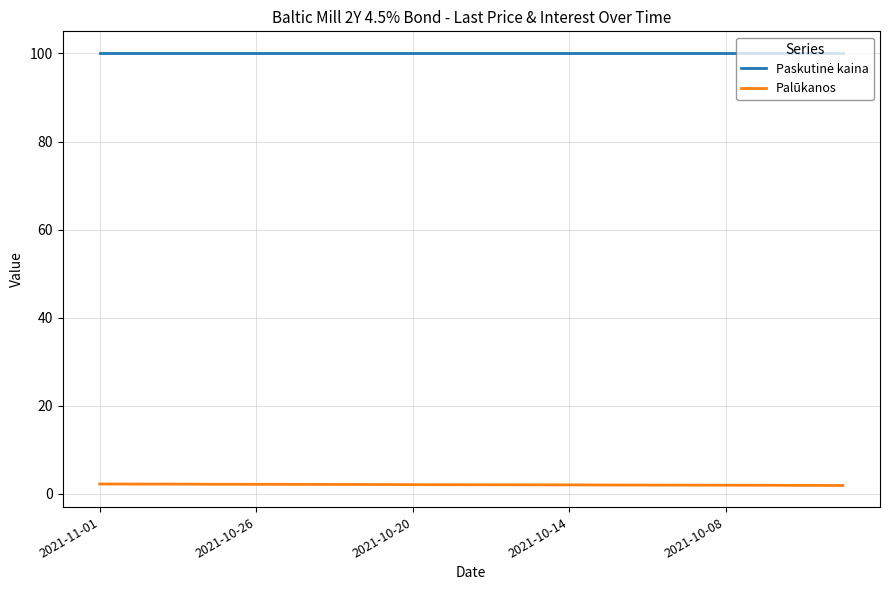

List the series in order of their overall mean, lowest first.

Palūkanos, Paskutinė kaina